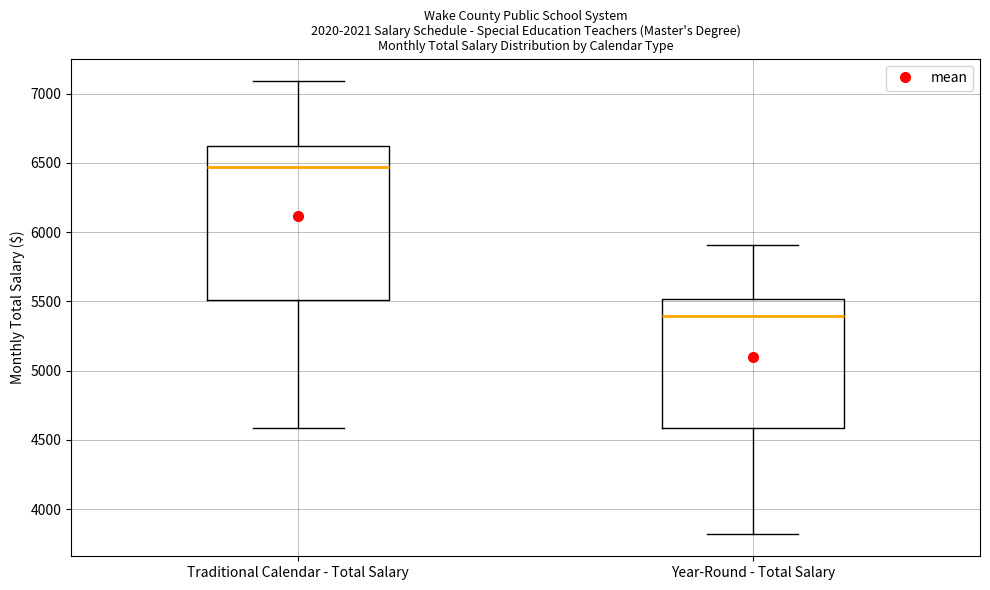

Reading left to right, read every box against the y-axis: the position of its median line, the range the box covers, and the ends of its whiskers. The values are not printed on the chart, so give them approximately, as read against the axis.

Traditional Calendar - Total Salary: median 6450, box 5500 to 6600, whiskers 4600 to 7100
Year-Round - Total Salary: median 5400, box 4600 to 5500, whiskers 3800 to 5900